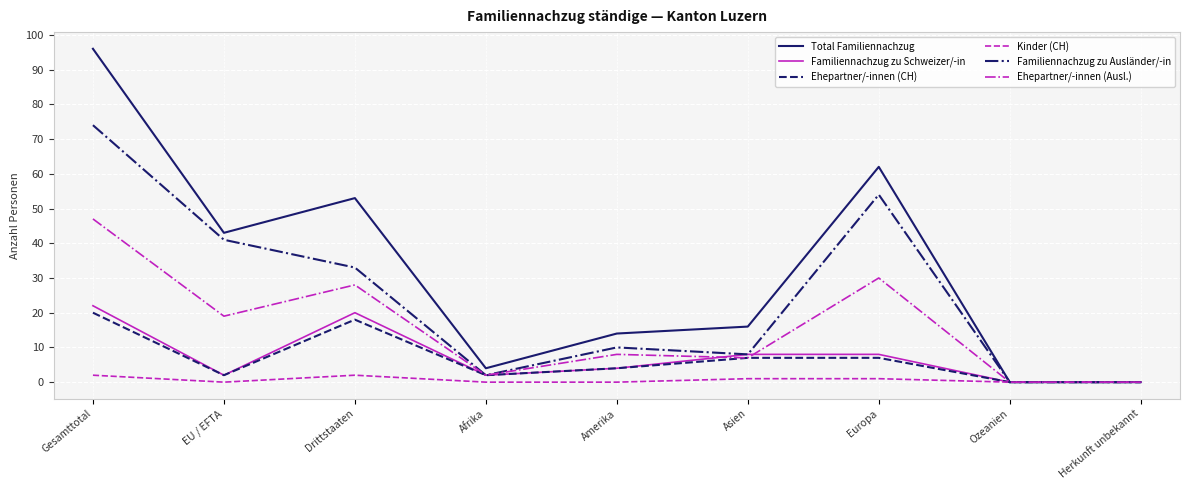

Which series has the largest range (max minus min)?

Total Familiennachzug